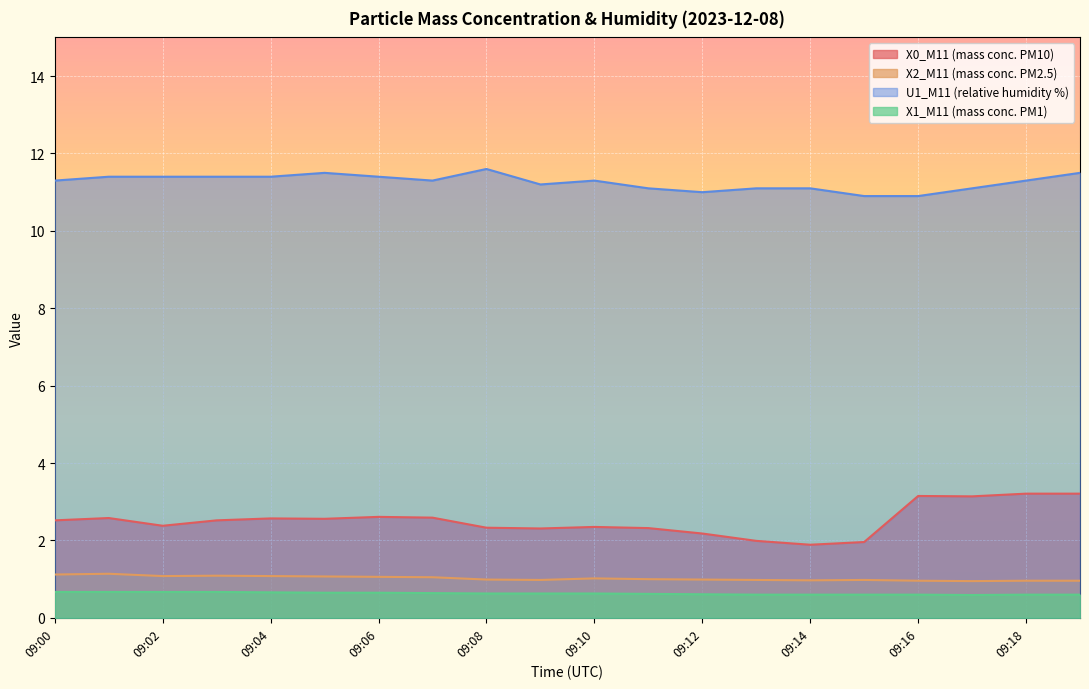

How many values in the X2_M11 (mass conc. PM2.5) series are below 1?

10